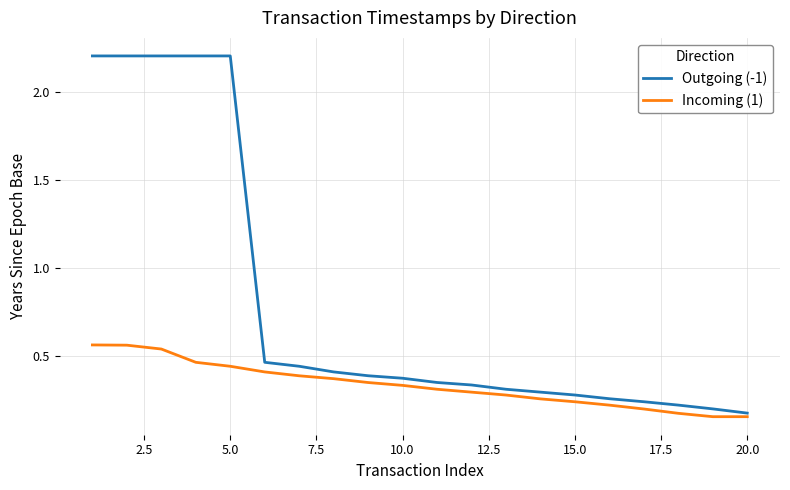

What is the greatest value displayed?

2.2